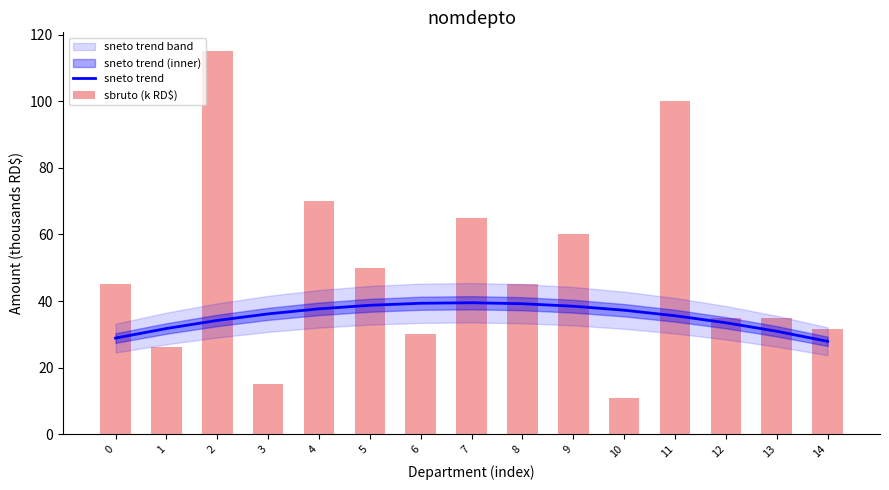

Where does the sbruto (k RD$) series first go above 45?

2